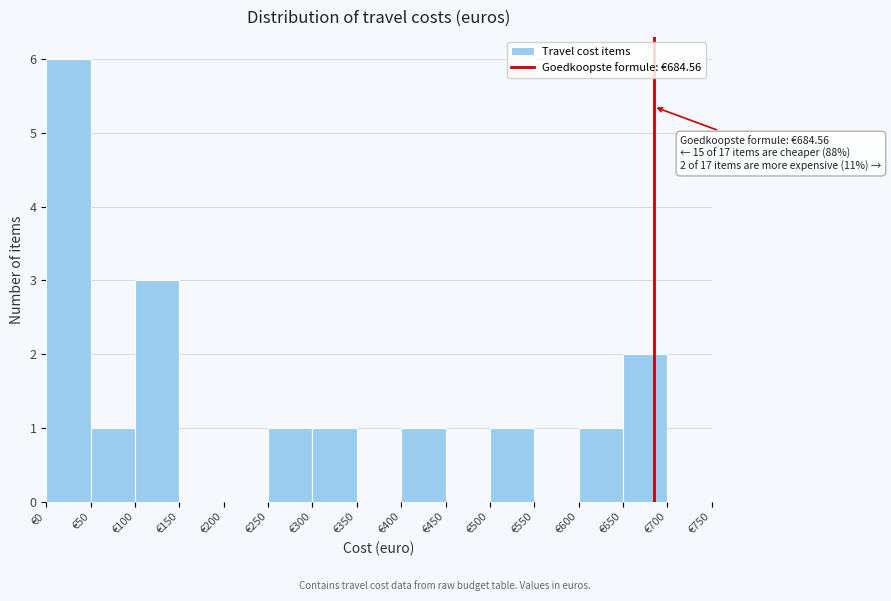

Which range on the x-axis has the tallest bar?

0 to 50